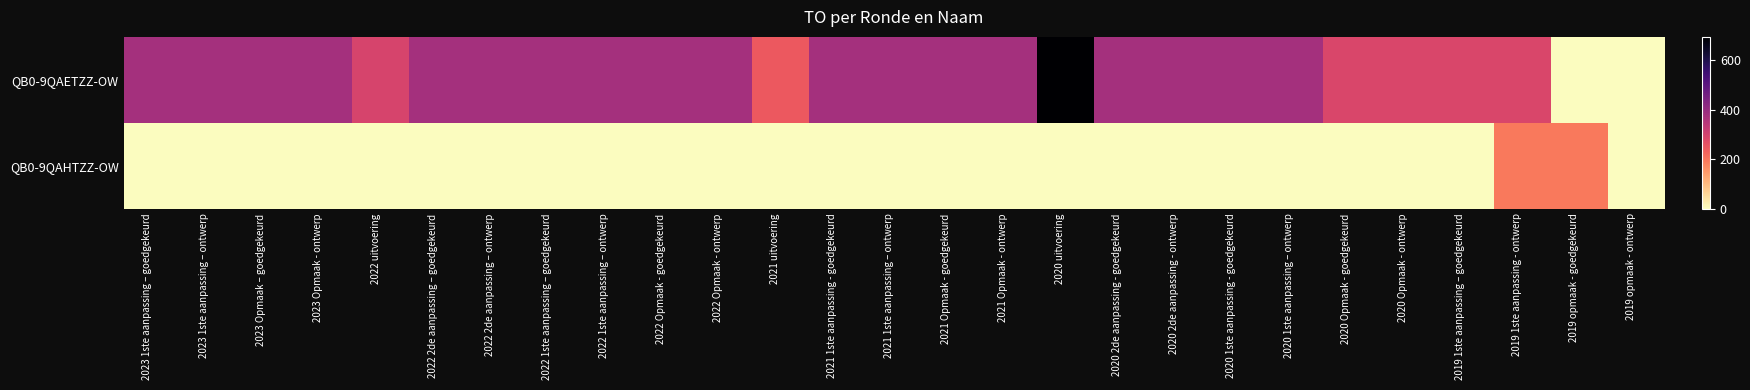

How many categories are shown in the chart?

27